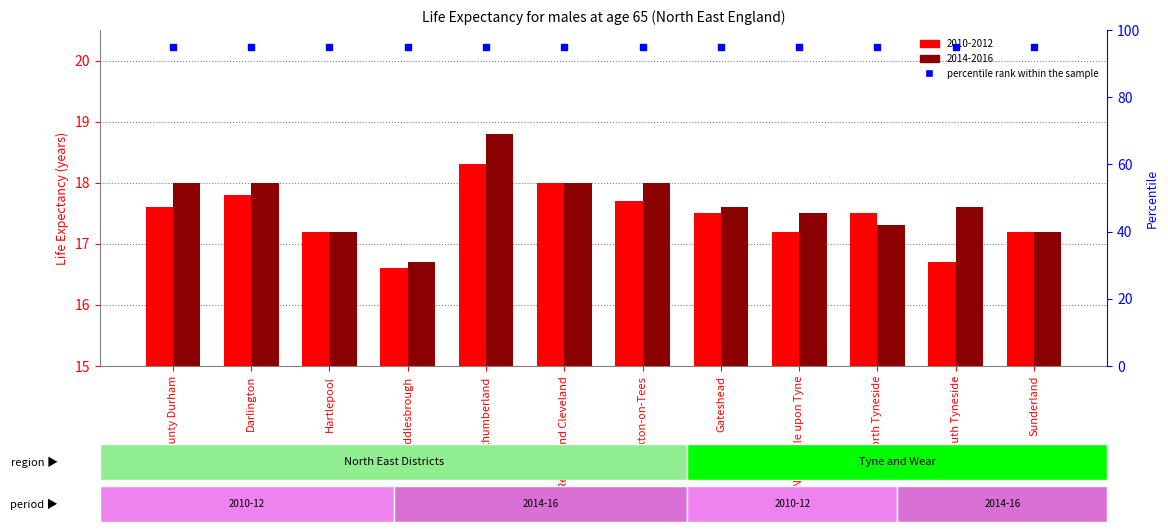

What are all the series names shown in the legend?

2010-2012, 2014-2016